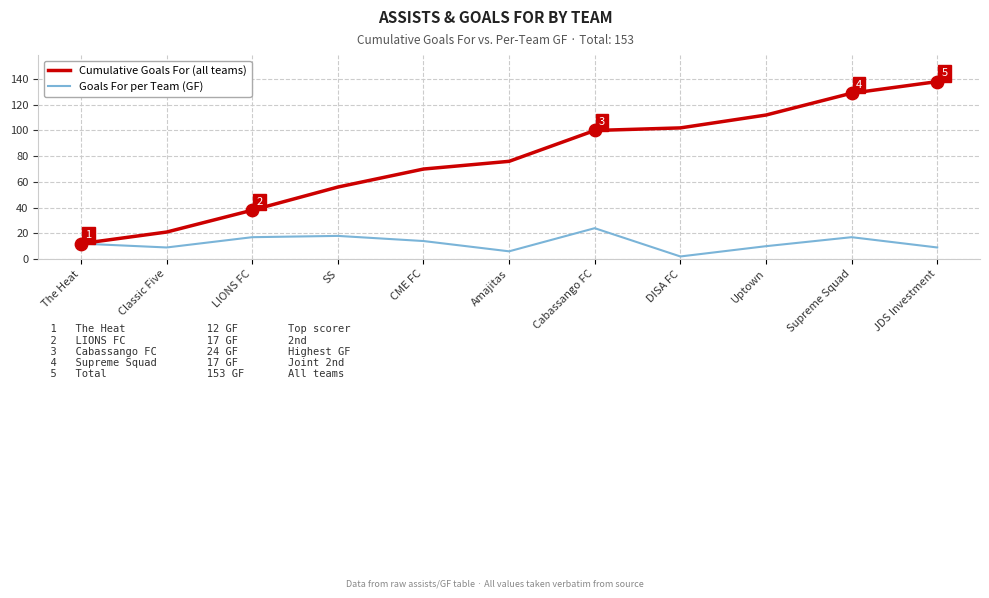

Is the value of Goals For per Team (GF) at Cabassango FC greater than the value of Cumulative Goals For (all teams) at Amajitas?

No